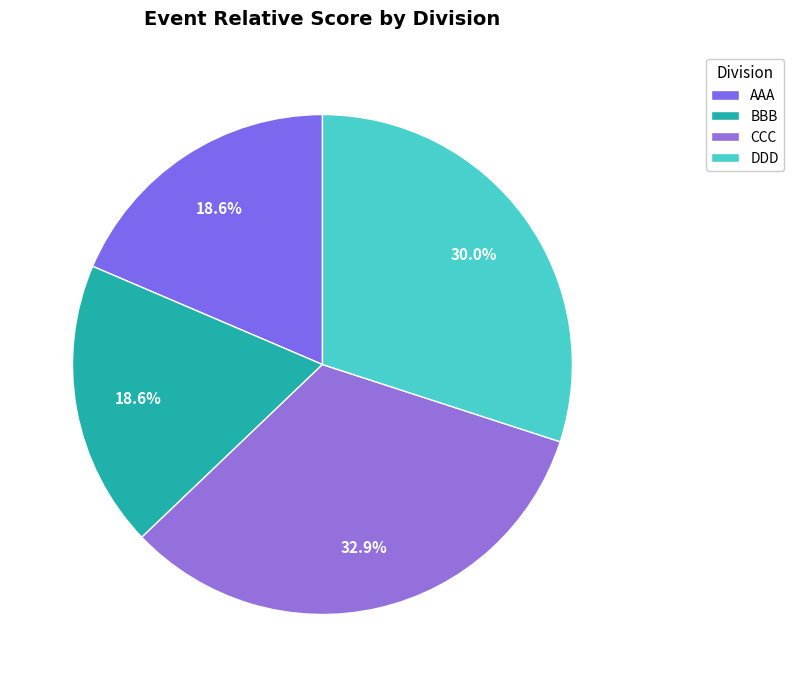

How many slices are in this pie chart?

4